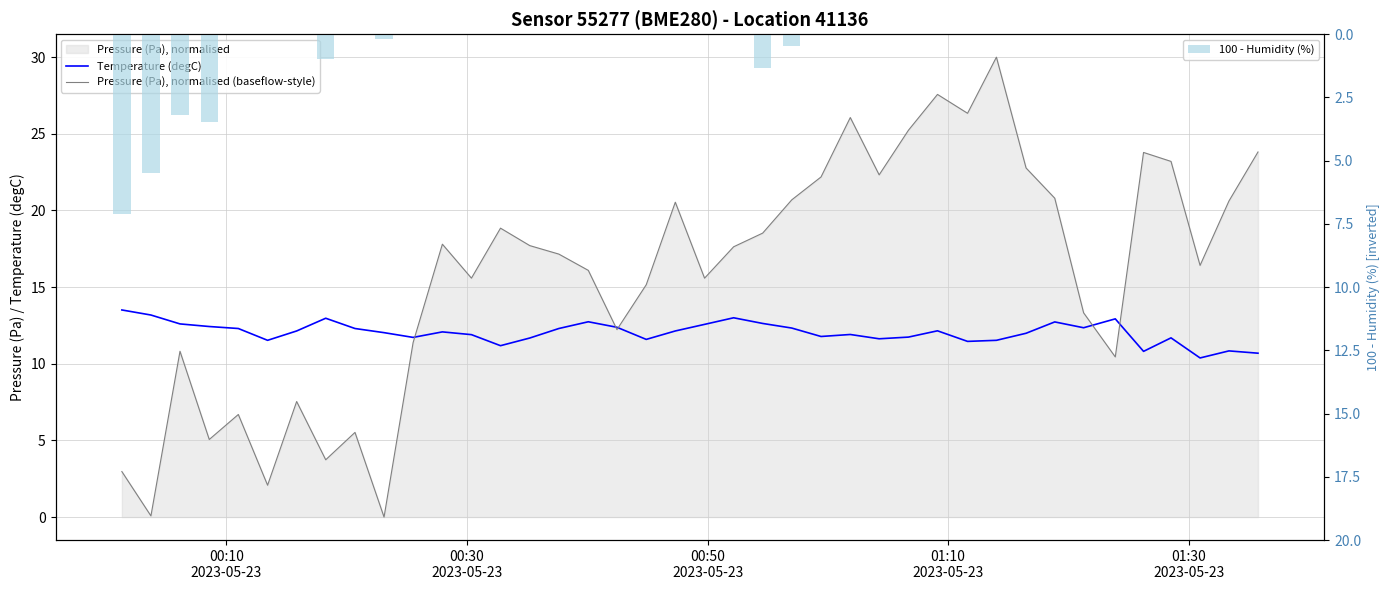

List the series in order of their overall mean, highest first.

Pressure (Pa), normalised (baseflow-style), Temperature (degC), 100 - Humidity (%)